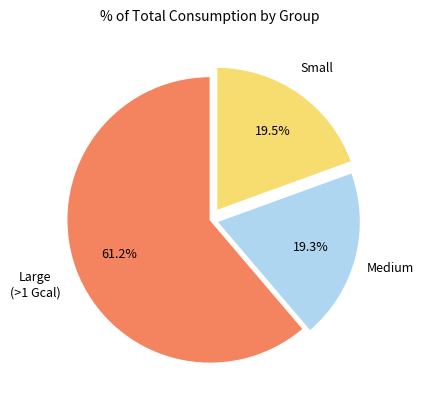

Is there any slice that represents more than half of the pie?

Yes